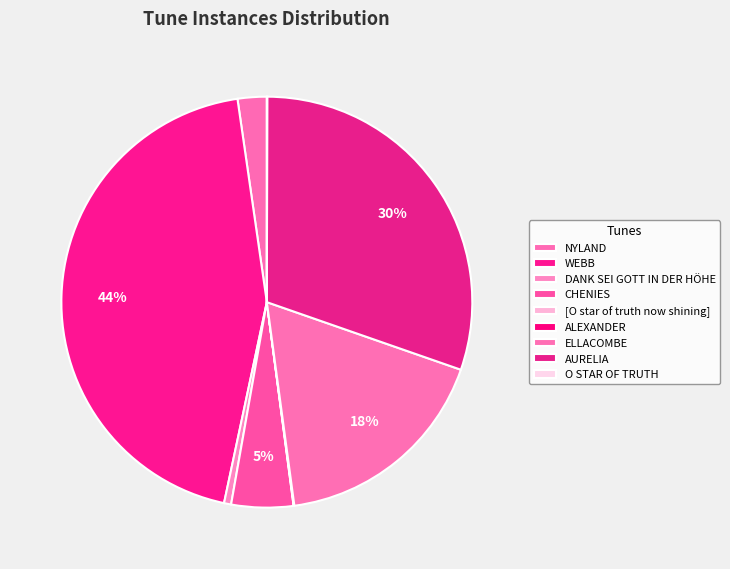

To the nearest percent, what is the difference between the largest and smallest slice percentages?

44%